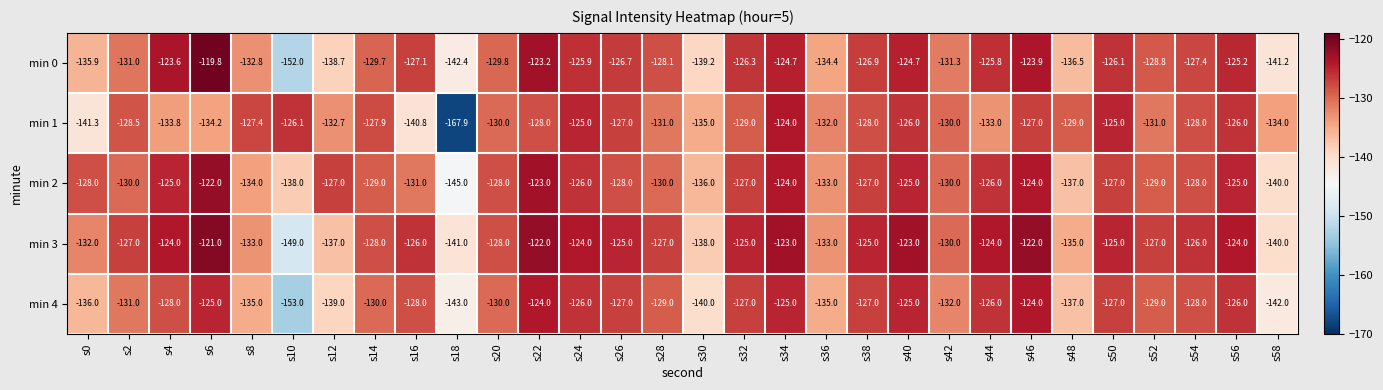

At which category is the sum across all series the highest?

s22